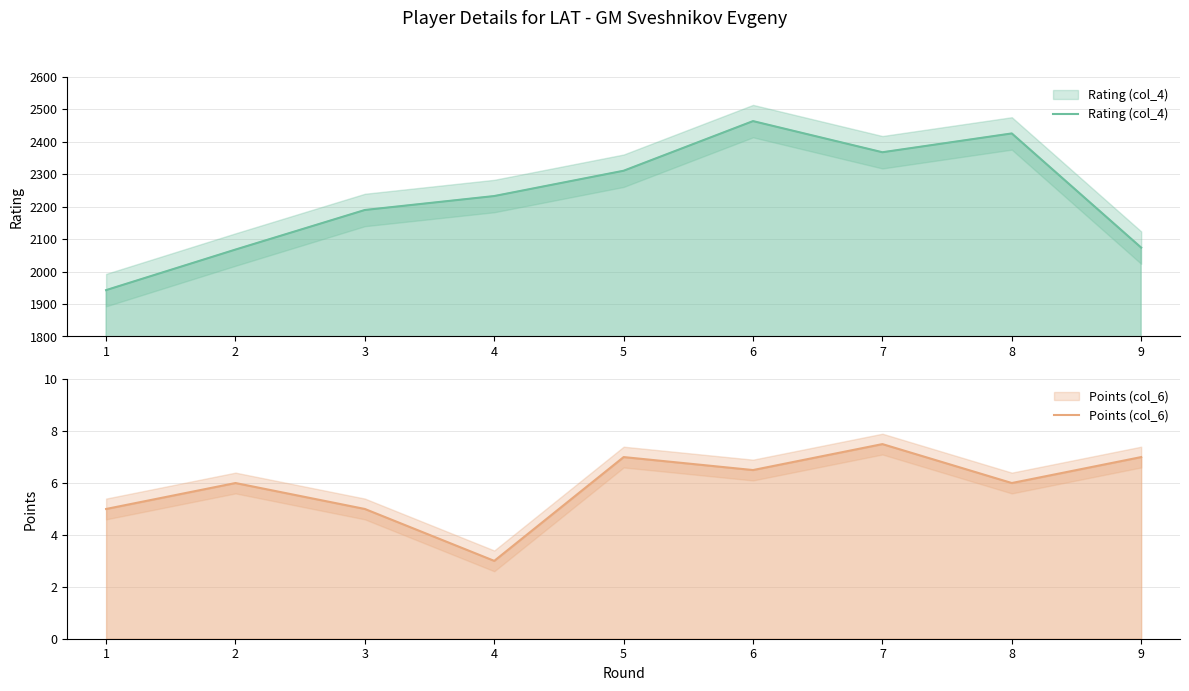

How many distinct data groups are displayed?

2